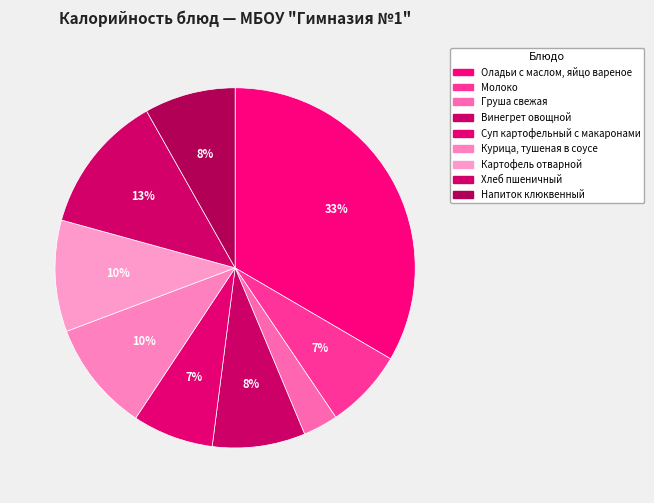

Count the number of slices in the pie.

9